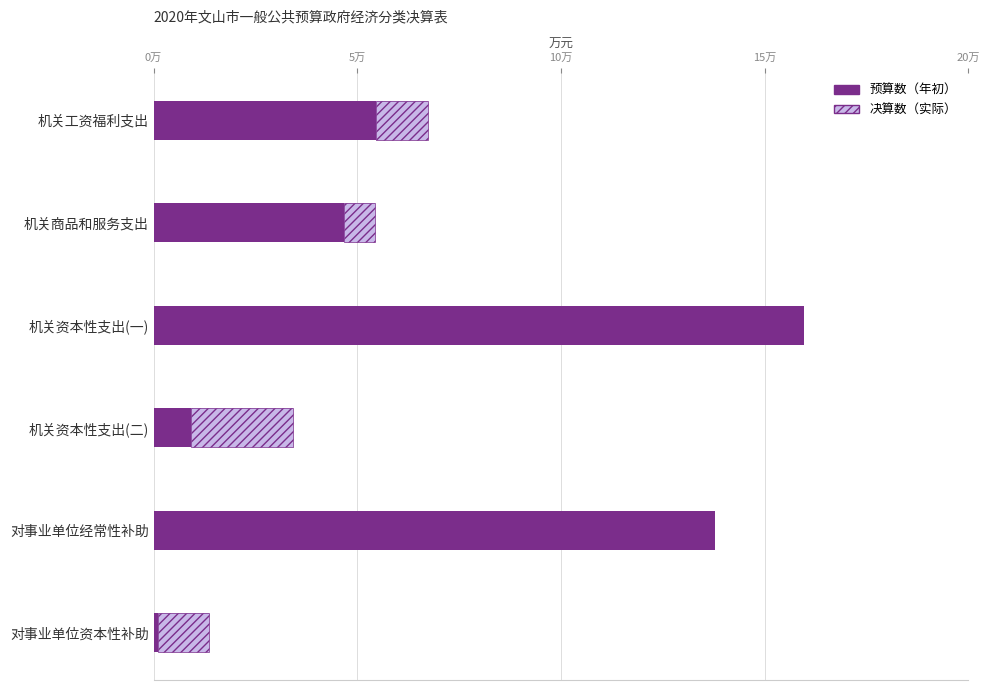

What are all the series names shown in the legend?

决算数（实际）, 预算数（年初）